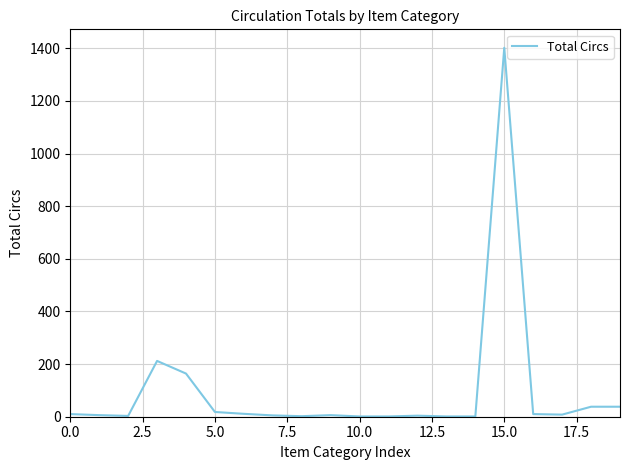

What is the difference between the maximum and minimum values?

1401